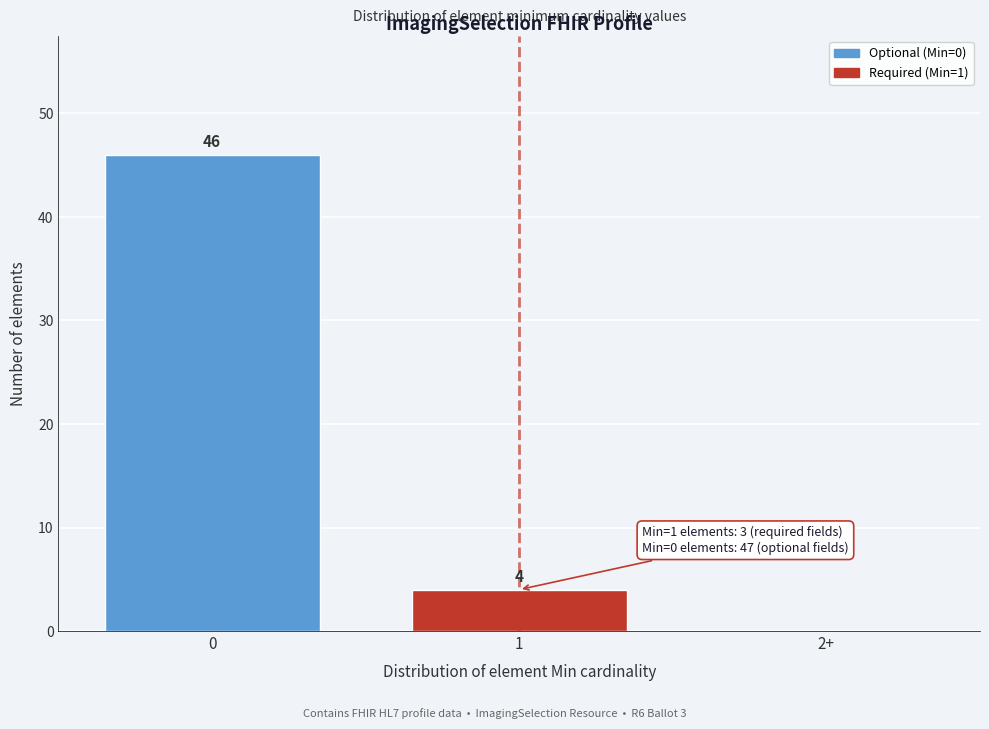

Reading left to right, extract all data points from this chart.

0=46	1=4	2+=0